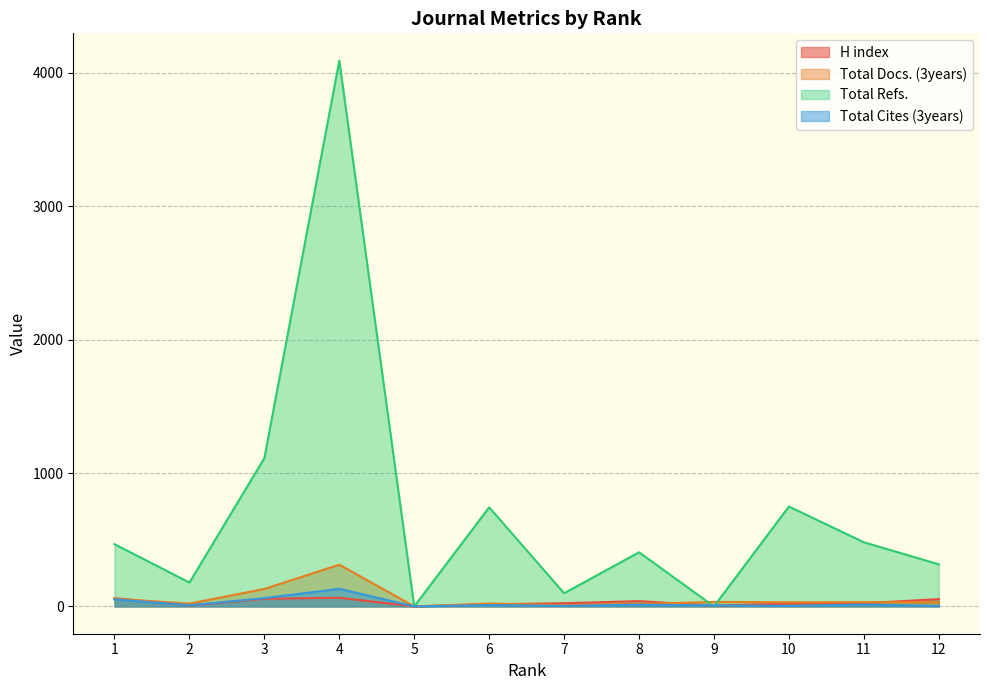

Is it true that Total Cites (3years) equals 1 at 7?

False